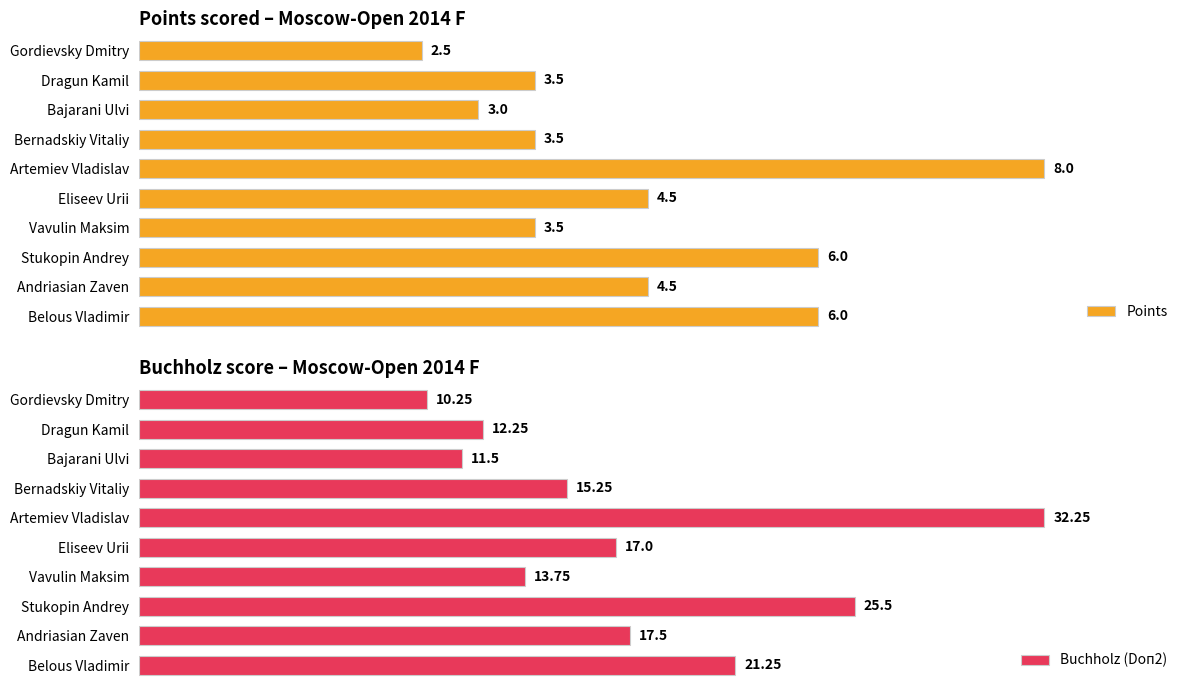

What is the value of the Buchholz (Doп2) bar at the 2nd from the left?

12.2